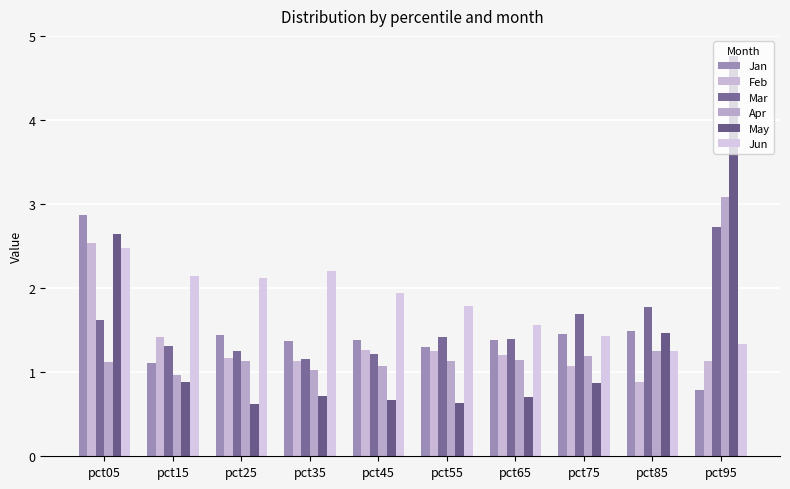

What is the greatest value displayed?

4.8